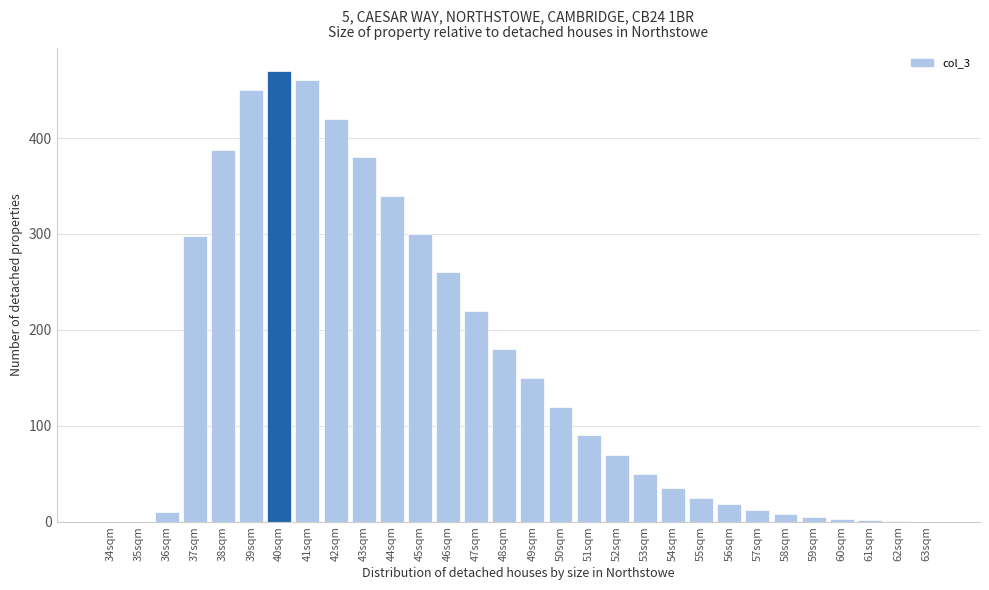

Between 48sqm and 49sqm, which is larger?

48sqm